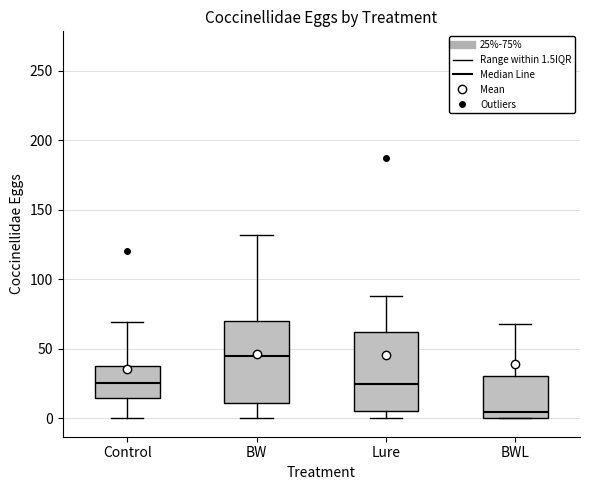

Reading left to right, transcribe this box plot: for each box, give where its median line is, the range the box spans, and where its two whiskers end, as read against the y-axis. The values are not printed on the chart, so give them approximately, as read against the axis.

Control: median 25, box 15 to 40, whiskers 0 to 70
BW: median 45, box 10 to 70, whiskers 0 to 130
Lure: median 25, box 5 to 60, whiskers 0 to 90
BWL: median 5, box 0 to 30, whiskers 0 to 70